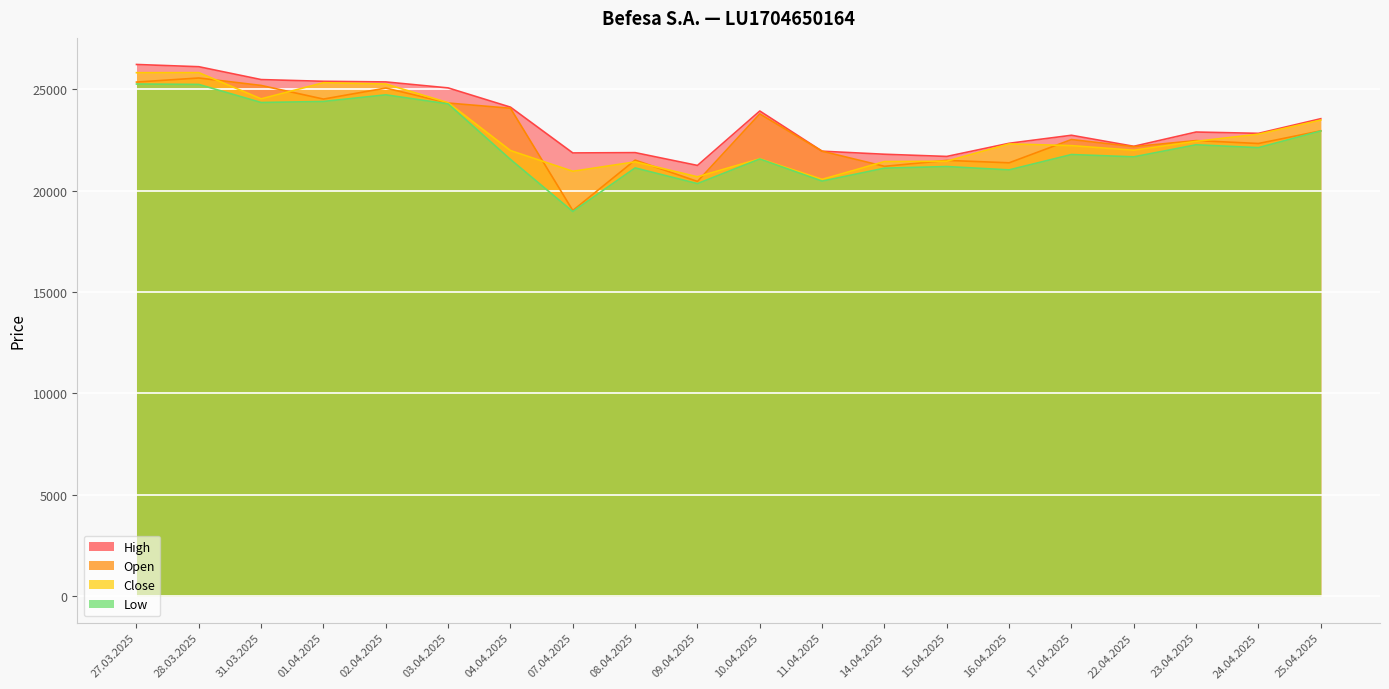

What is the sum of the Open values at 02.04.2025 and 27.03.2025?

50411